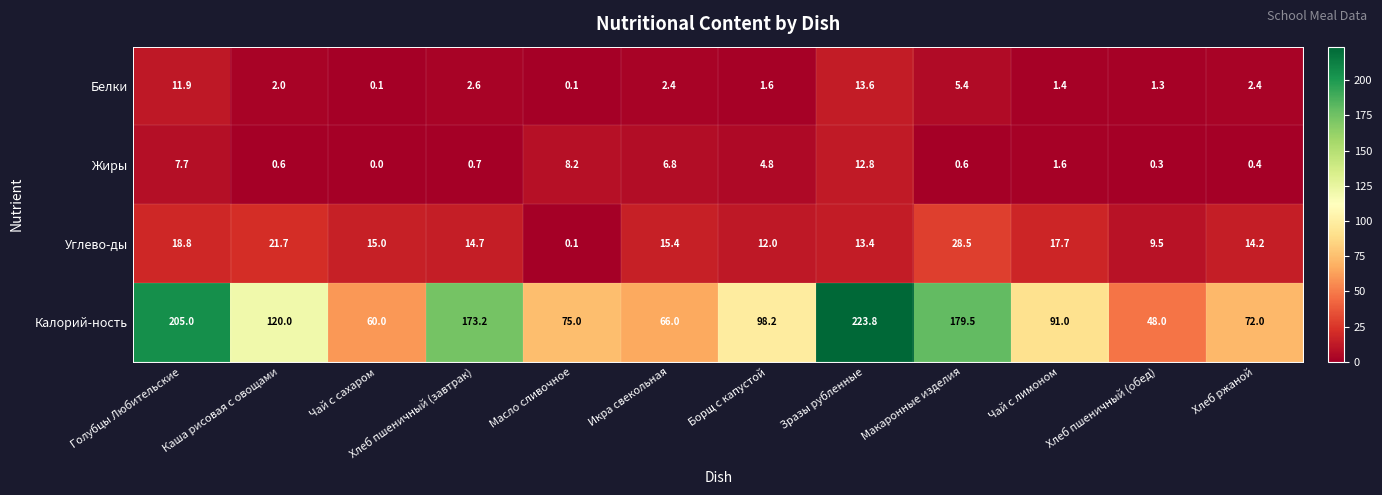

List the series in order of their peak value, highest first.

Калорий-ность, Углево-ды, Белки, Жиры